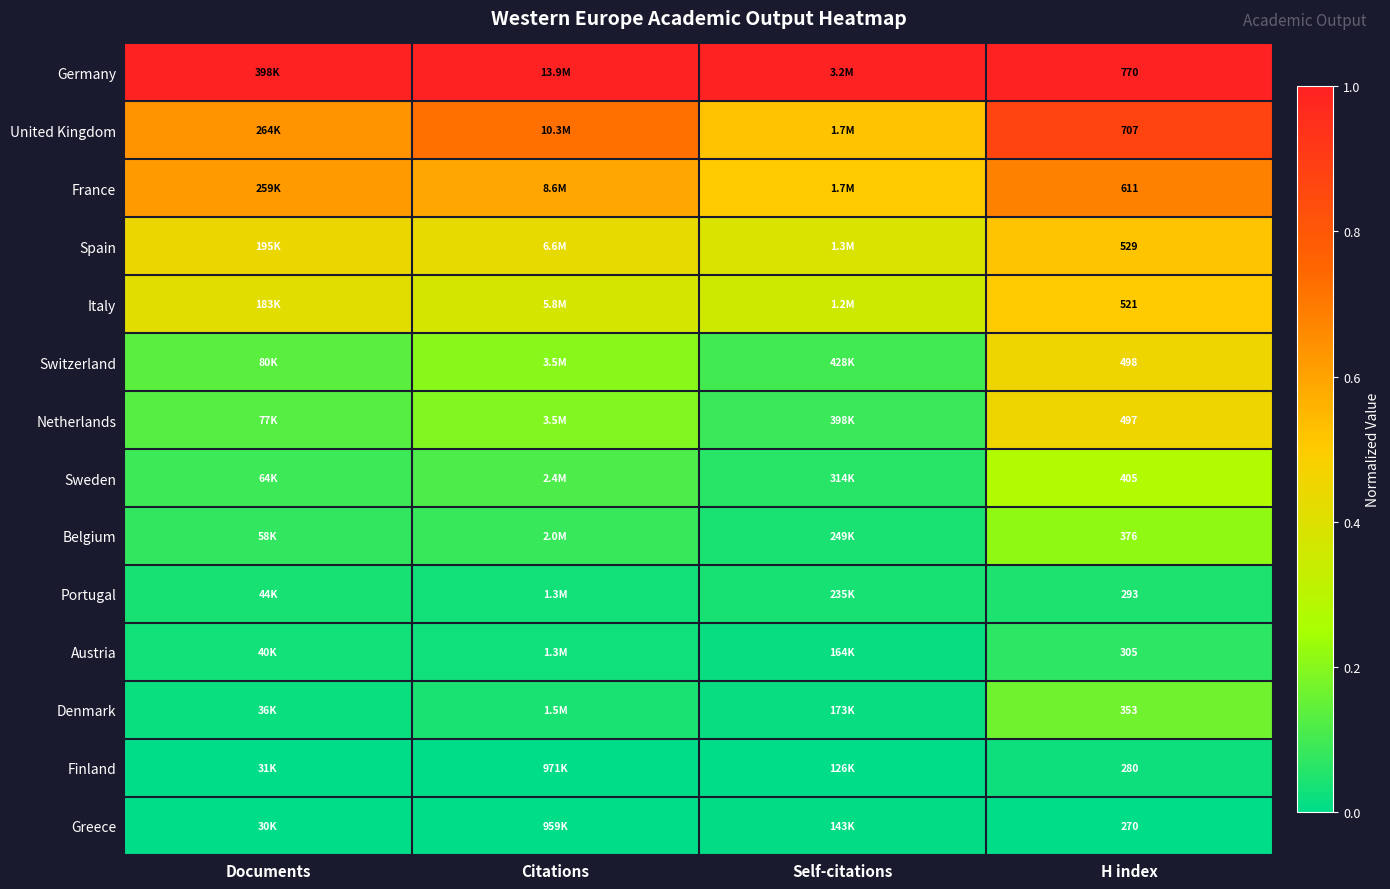

Rank the categories by Germany value from highest to lowest.

Documents, Citations, Self-citations, H index